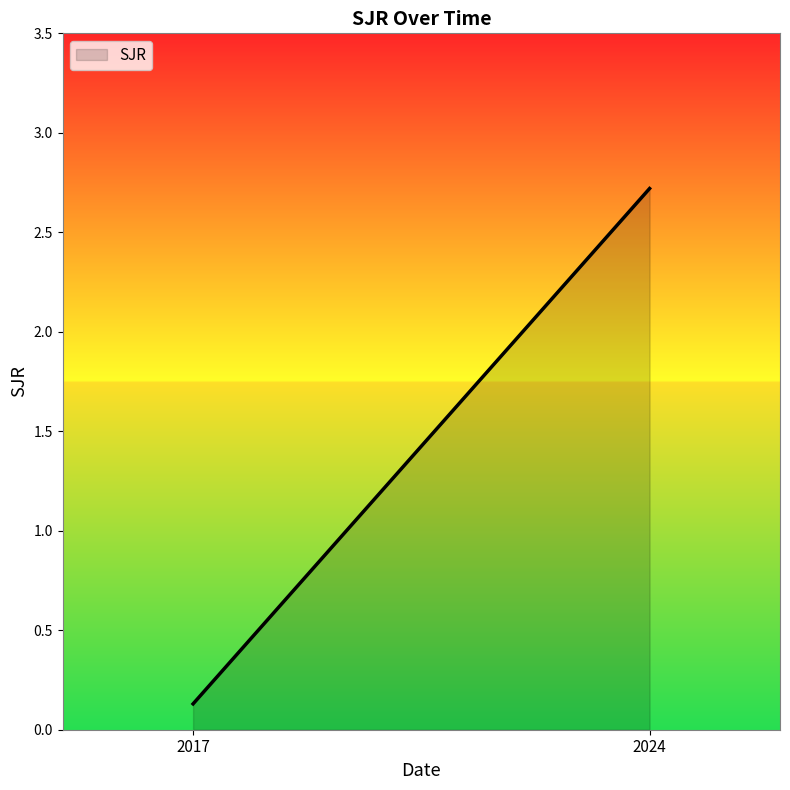

What is the change in value from 2024 to 2017?

-2.6